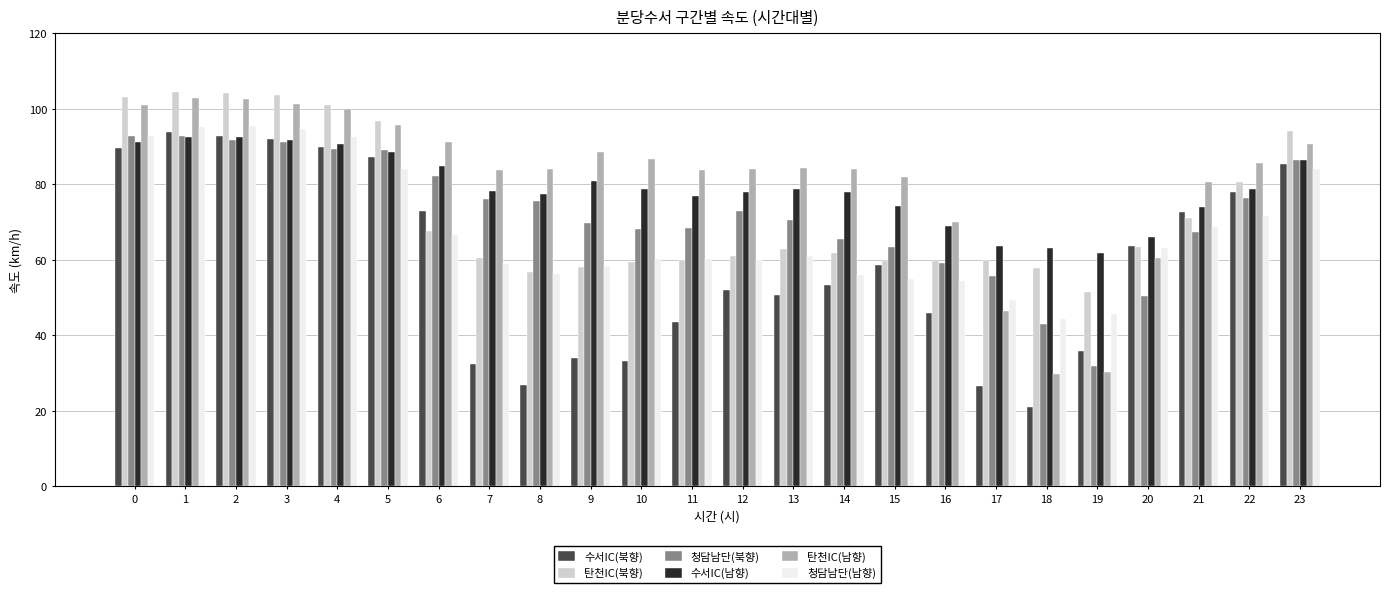

Which series has the largest total across all categories?

탄천IC(남향)